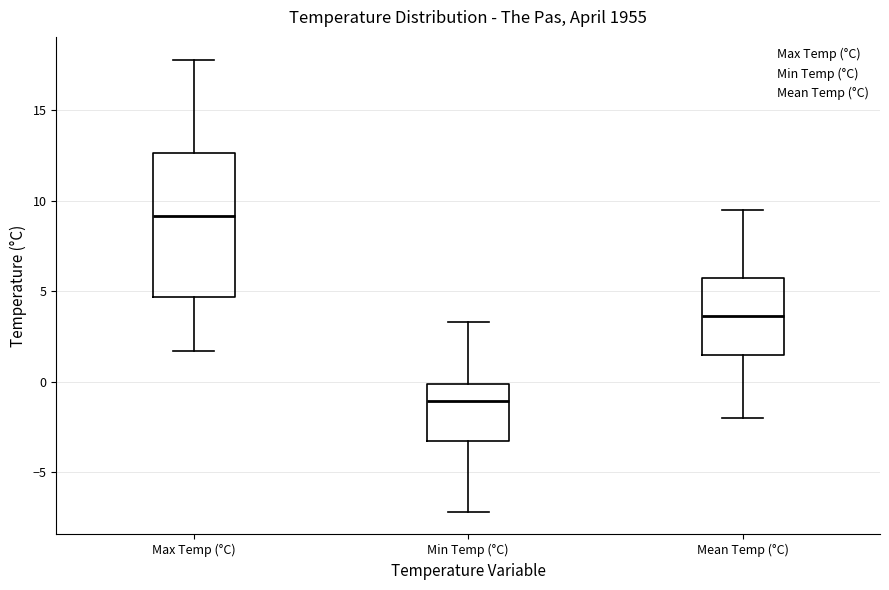

Where is the upper edge of the box for Max Temp (°C) on the y-axis? The values are not printed on the chart, so give them approximately, as read against the axis.

12.5